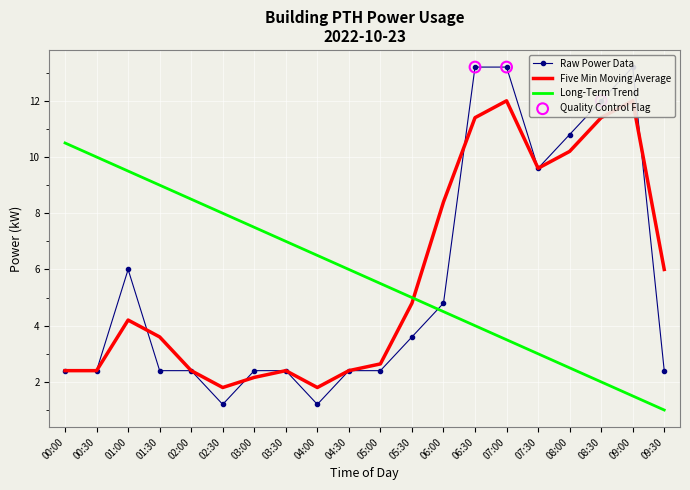

At how many categories does at least one series exceed 12?

3